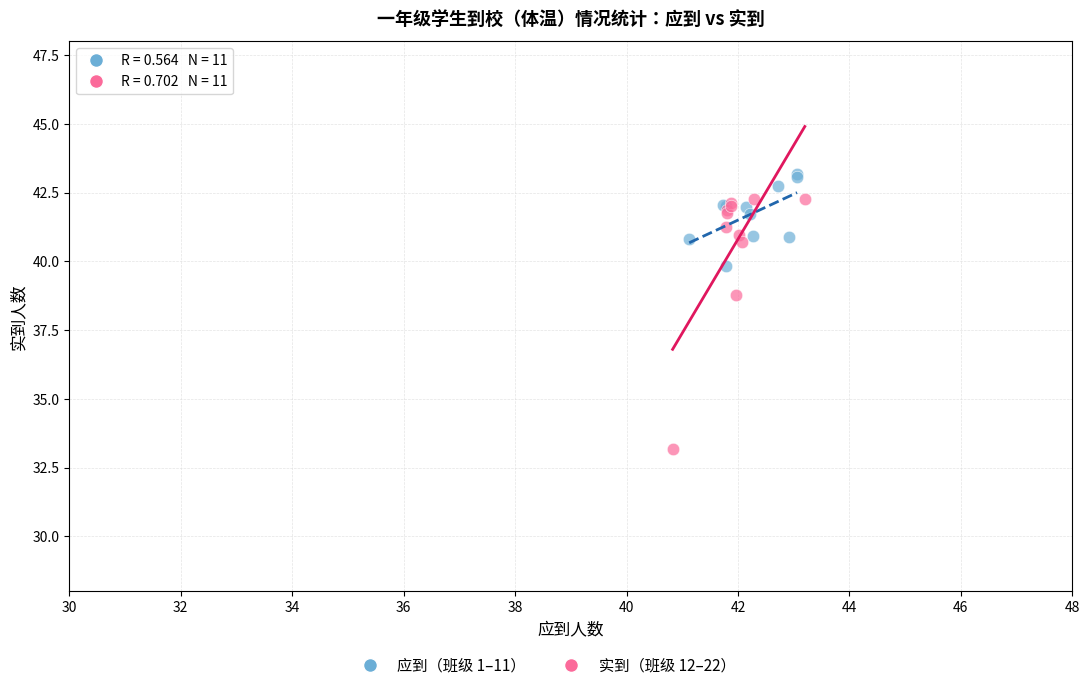

Which series reaches the maximum Y coordinate?

应到（班级 1–11）